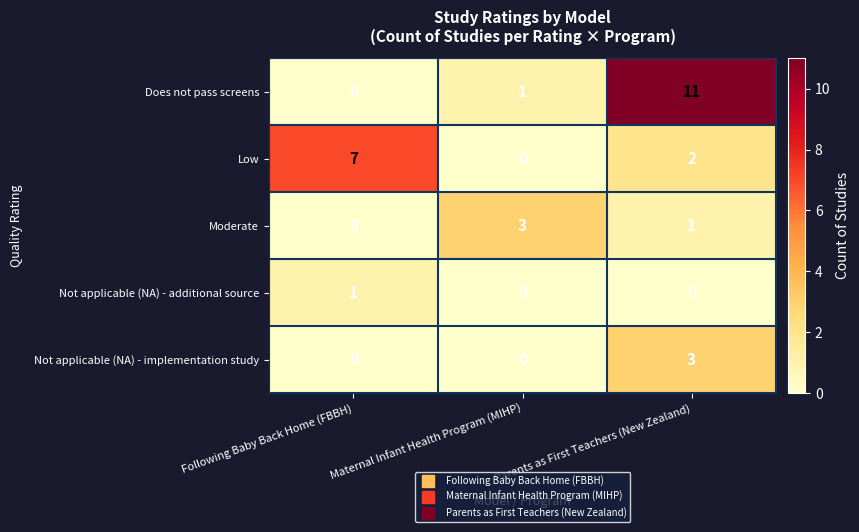

What is the greatest value displayed?

11